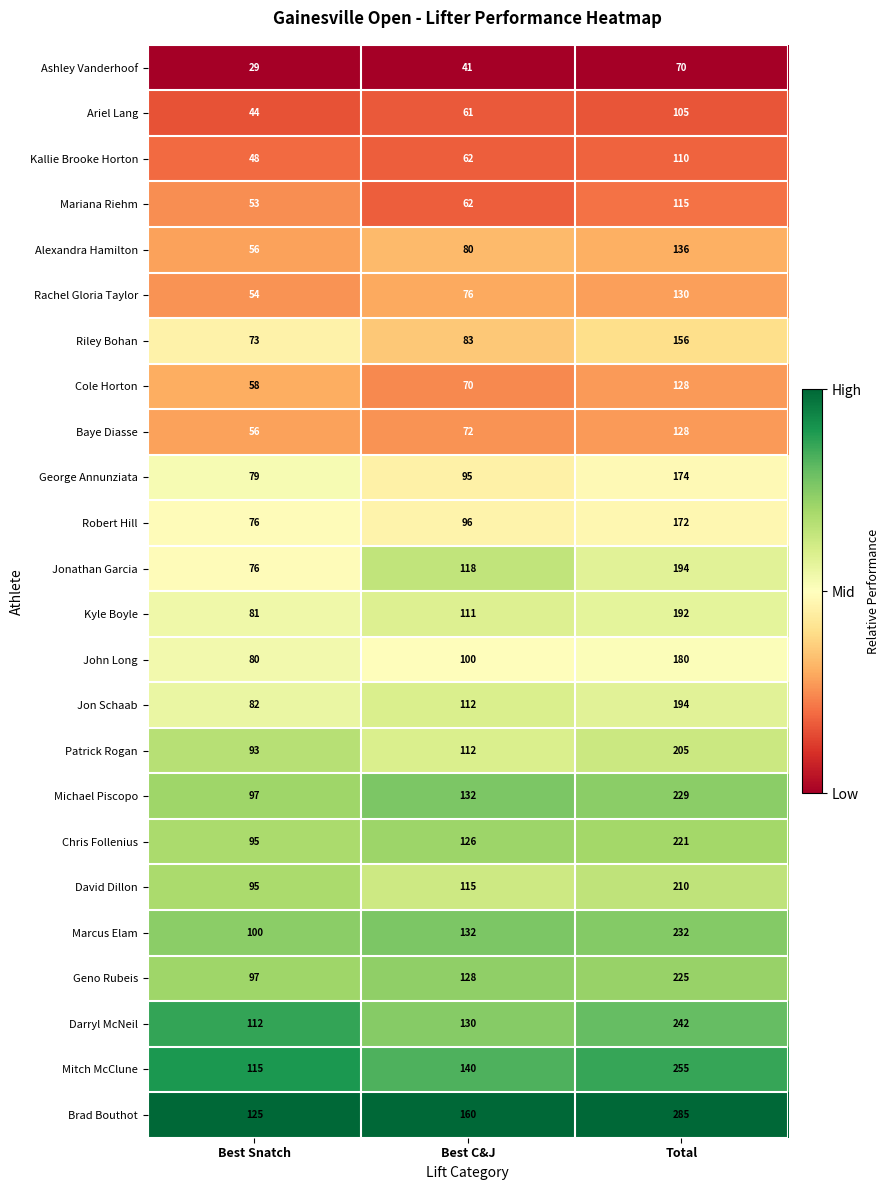

How many data points does each series have?

3